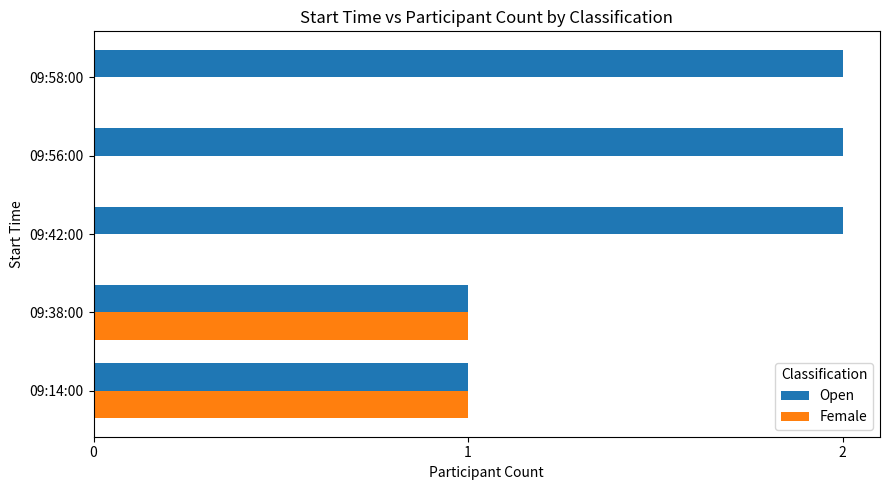

Which series has the largest total across all categories?

Open